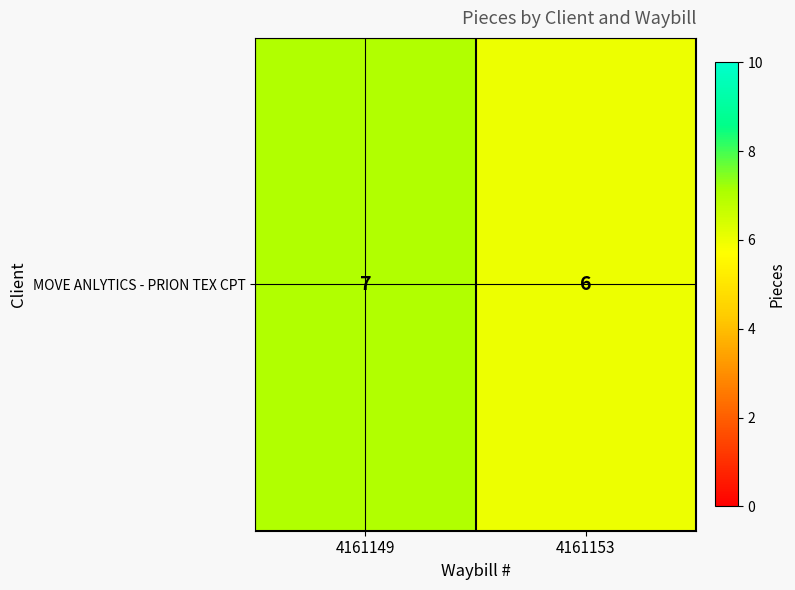

How many categories are shown in the chart?

2